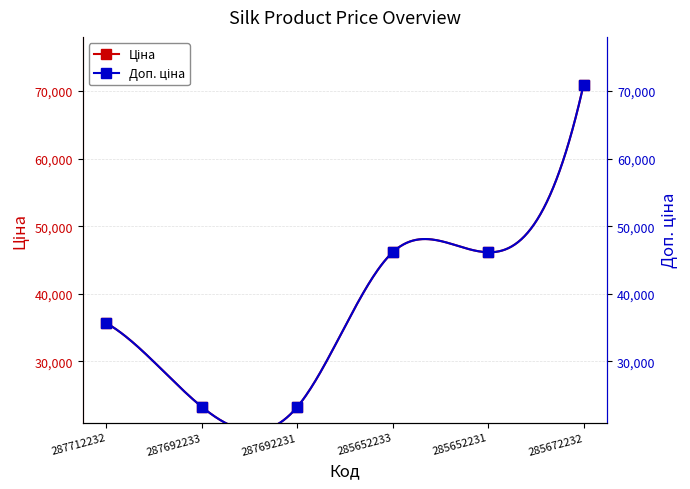

Between 287692233 and 285652233, which series saw the biggest shift?

Ціна